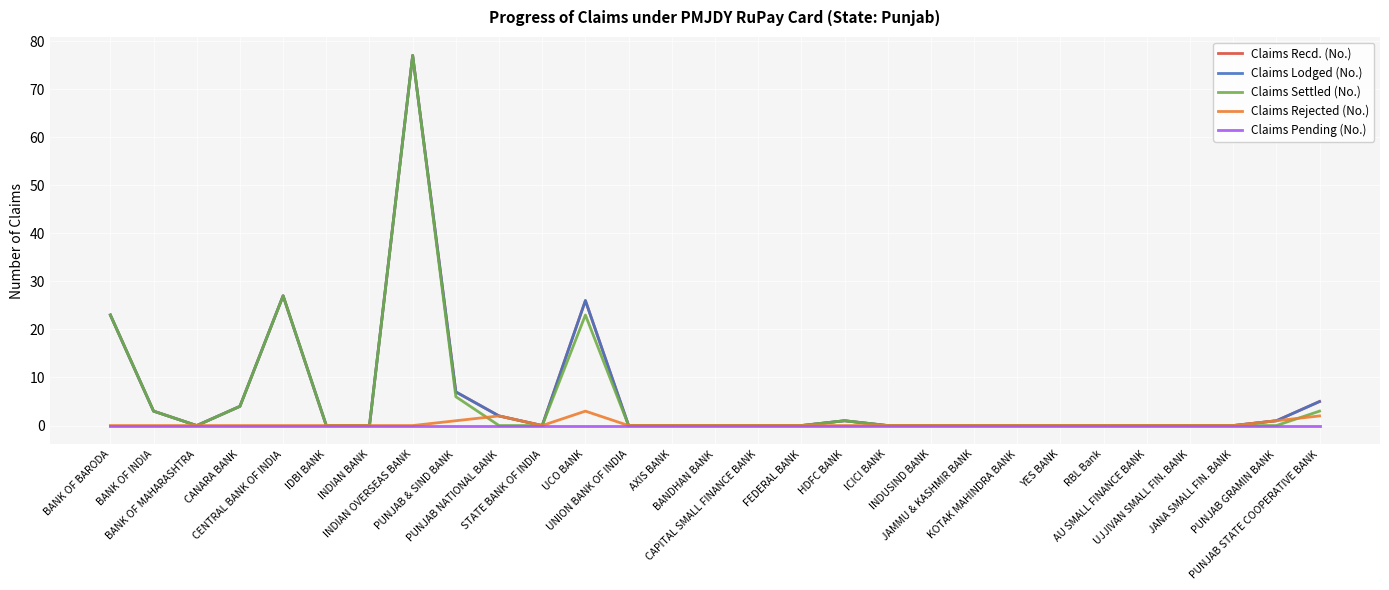

At which category is the sum across all series the highest?

INDIAN OVERSEAS BANK